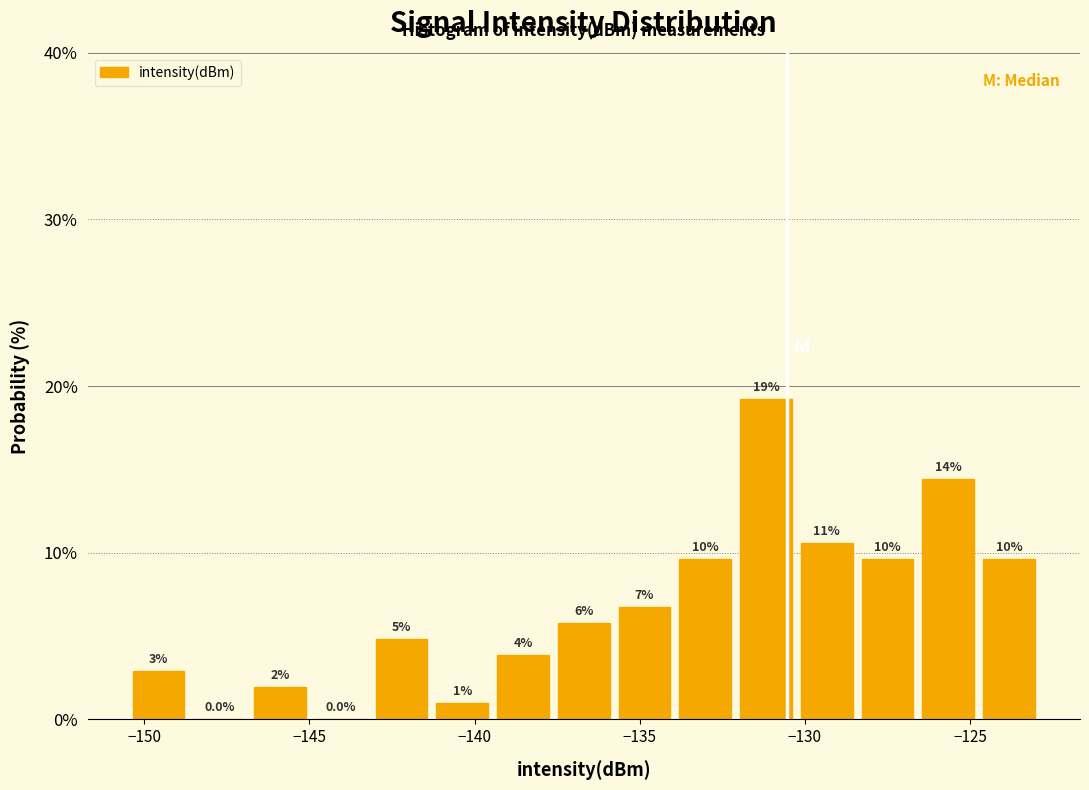

Around what value on the x-axis is the tallest bar? Give the approximate position of its centre, as read against the axis.

-131.0